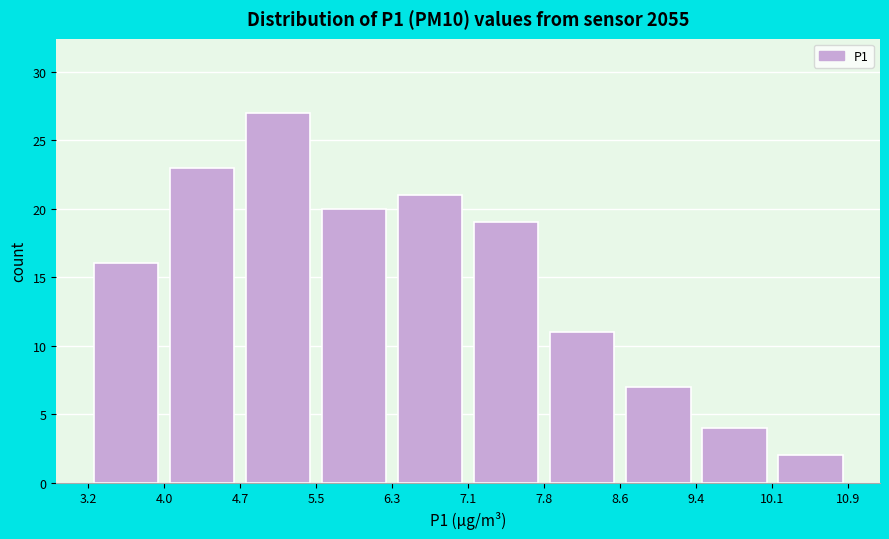

Reading left to right, list every bar in this chart as the range it spans on the x-axis followed by its height. The values are not printed on the chart, so give them approximately, as read against the axis.

3.2 to 4.0: 16
4.0 to 4.7: 23
4.7 to 5.5: 27
5.5 to 6.3: 20
6.3 to 7.1: 21
7.1 to 7.8: 19
7.8 to 8.6: 11
8.6 to 9.4: 7
9.4 to 10.1: 4
10.1 to 10.9: 2